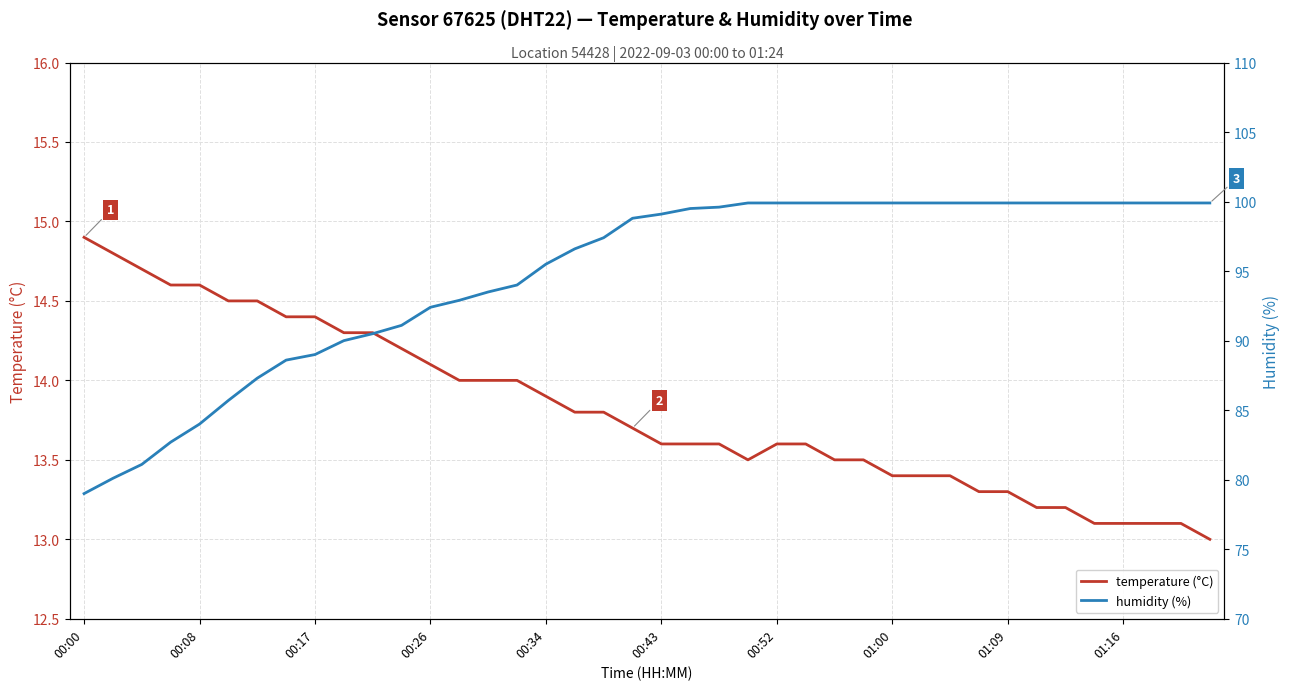

What is the minimum value shown in the chart?

13.0